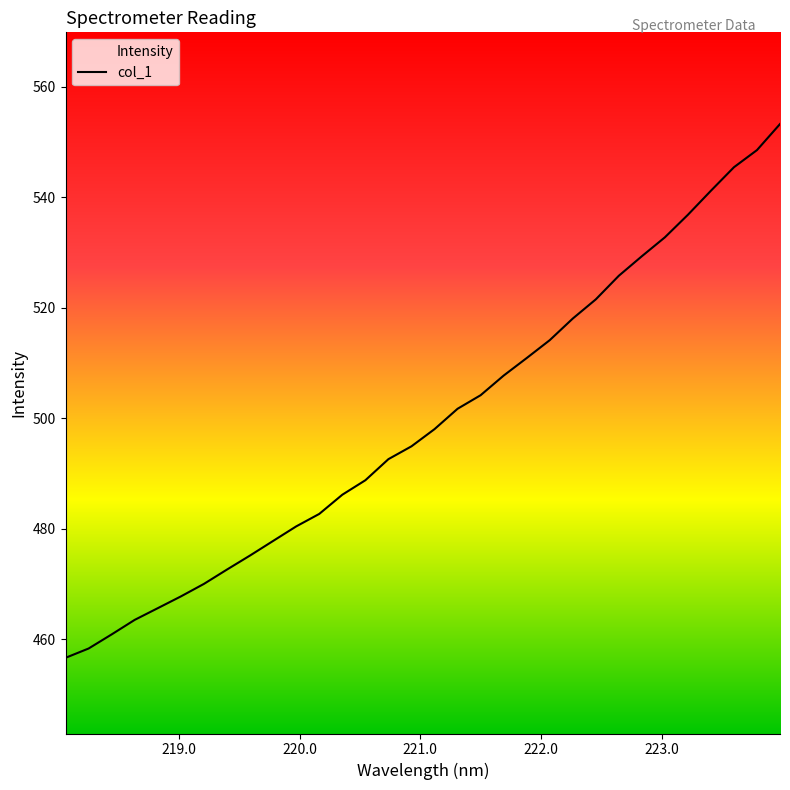

What is the difference between the maximum and minimum values?

96.6